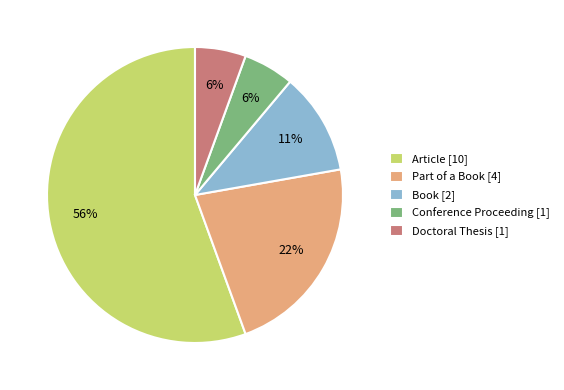

Is there any slice that represents more than half of the pie?

Yes